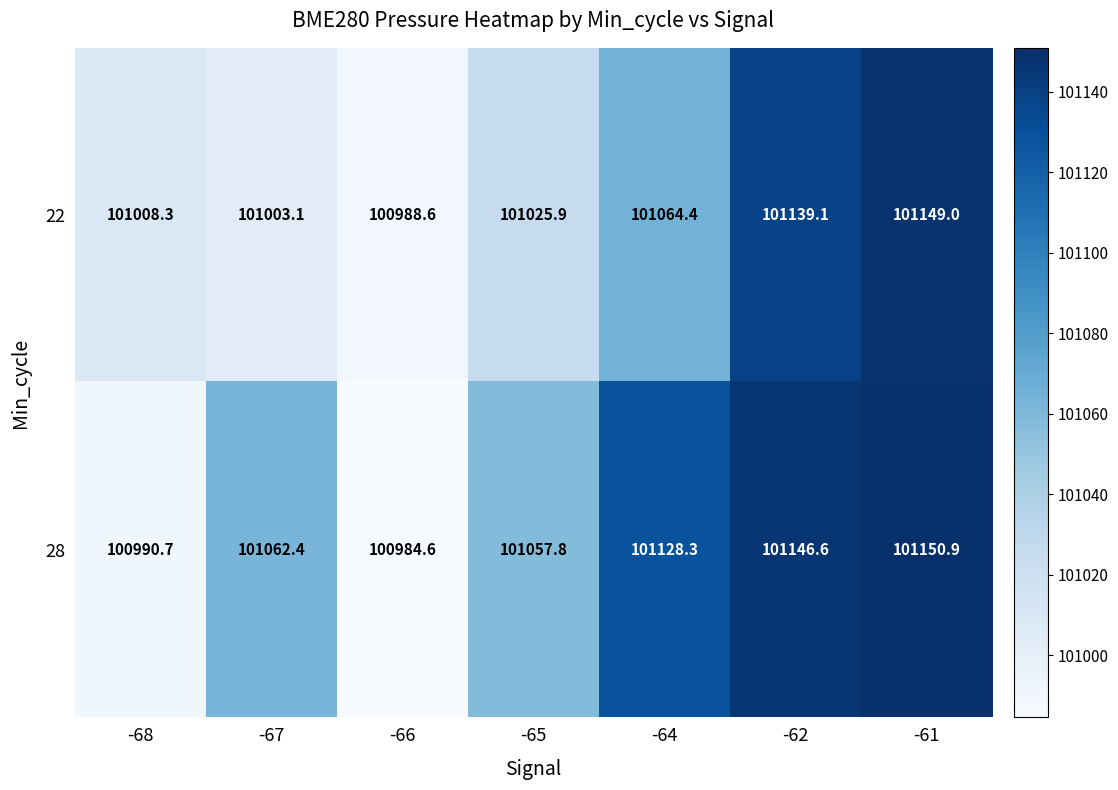

What is the spread (max minus min) of values at -64?

63.9